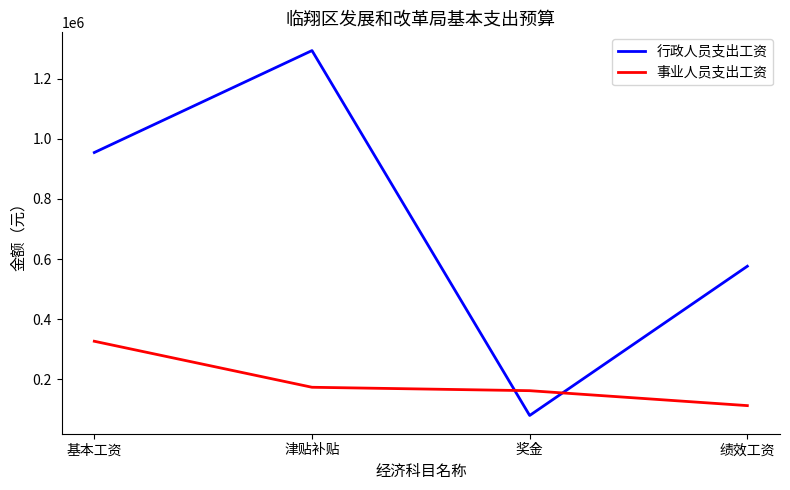

At 津贴补贴, list the series in order from smallest to largest.

事业人员支出工资, 行政人员支出工资